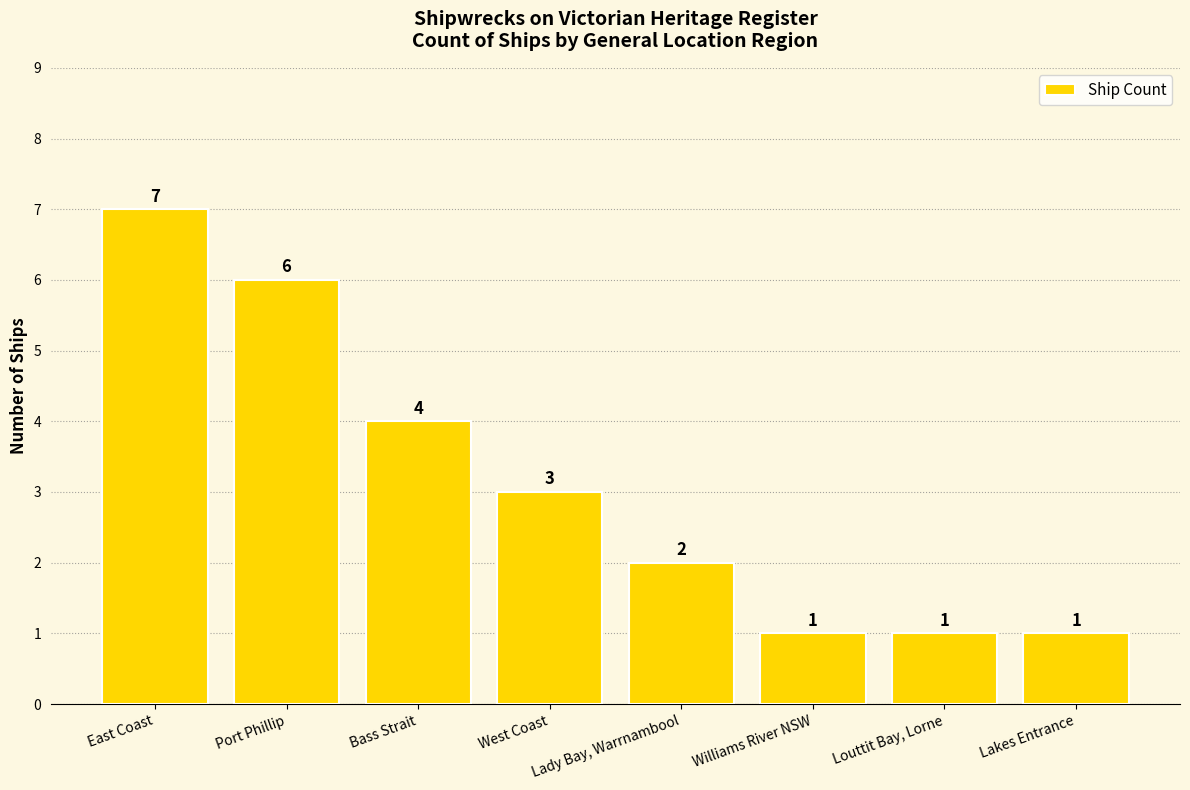

The chart shows a value of 1 at Lakes Entrance. True or false?

True